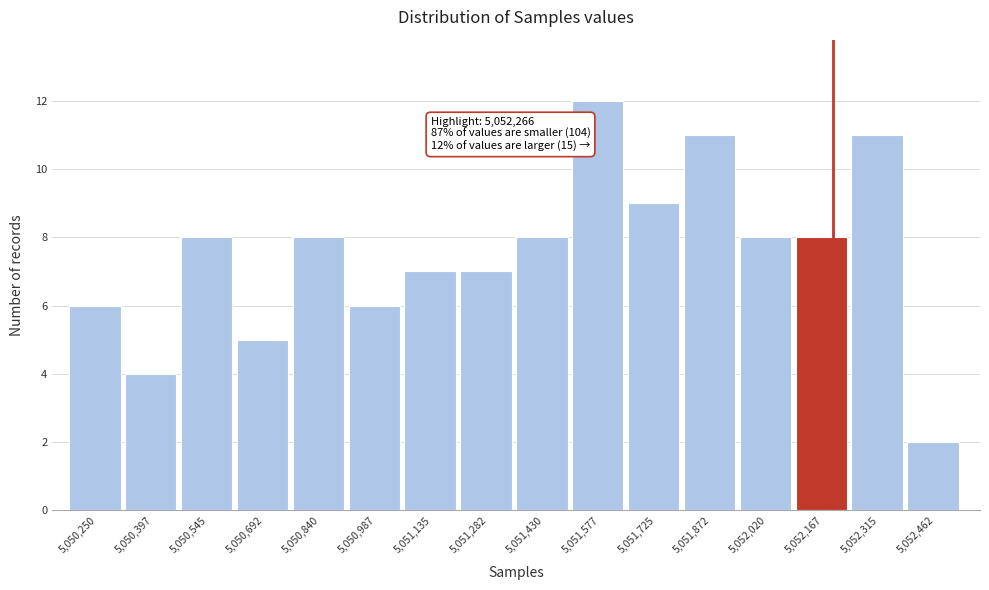

Reading right to left, transcribe all the data shown in this chart.

5,052,462=2	5,052,315=11	5,052,167=8	5,052,020=8	5,051,872=11	5,051,725=9	5,051,577=12	5,051,430=8	5,051,282=7	5,051,135=7	5,050,987=6	5,050,840=8	5,050,692=5	5,050,545=8	5,050,397=4	5,050,250=6